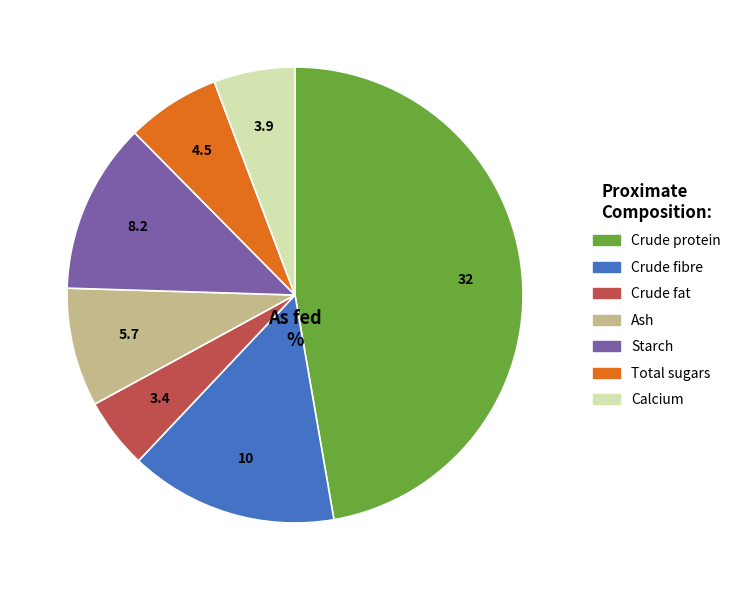

What is the largest slice in the pie chart?

Crude protein